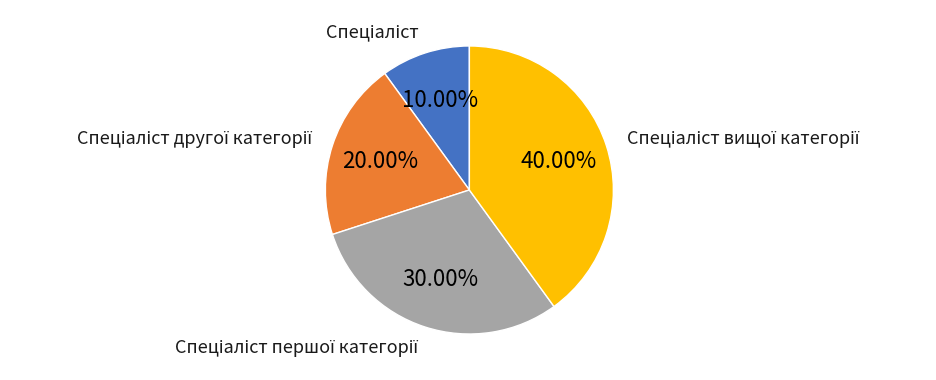

Is there a majority slice in this chart?

No